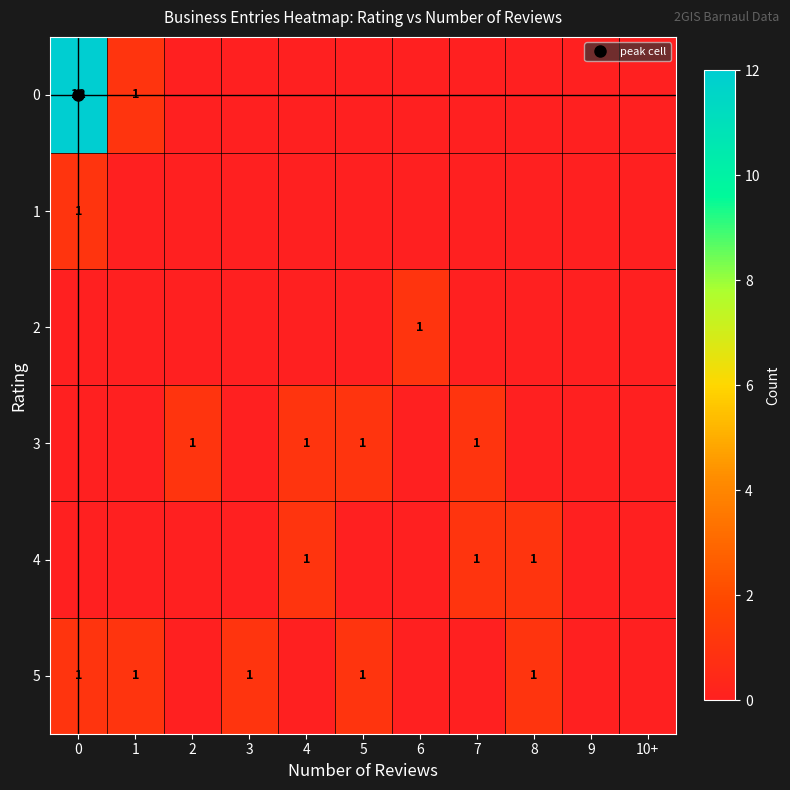

True or false: 5 has a value of 0 at 10+.

True